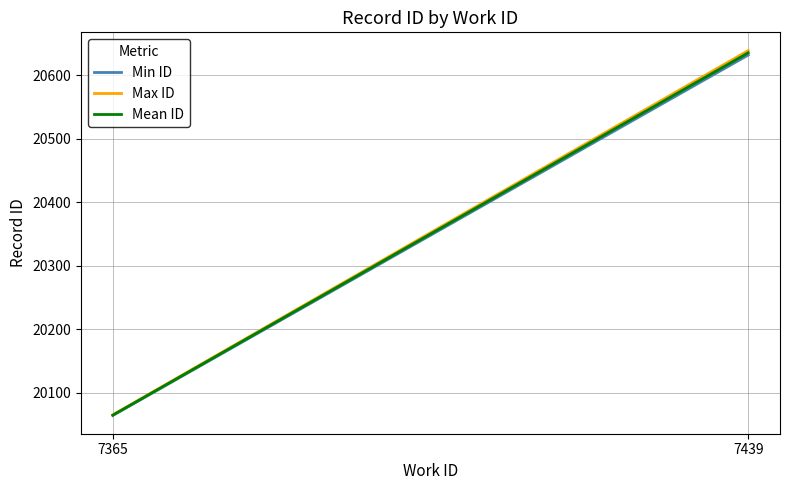

At which label does Mean ID first exceed 20635?

7439